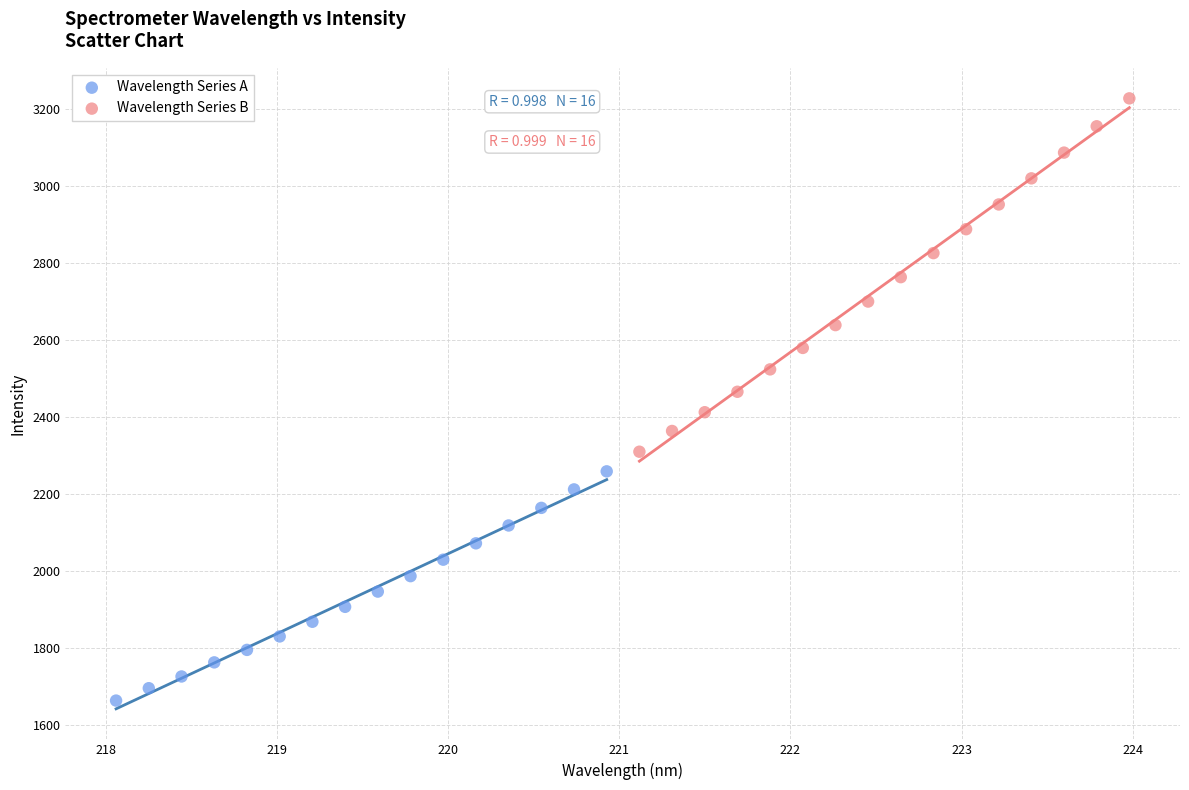

Which series reaches the maximum Y coordinate?

Wavelength Series B